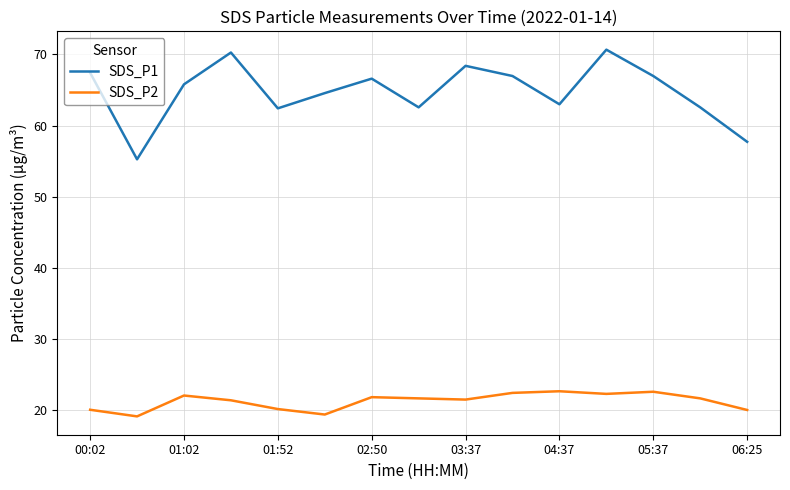

What is the minimum value shown in the chart?

19.2